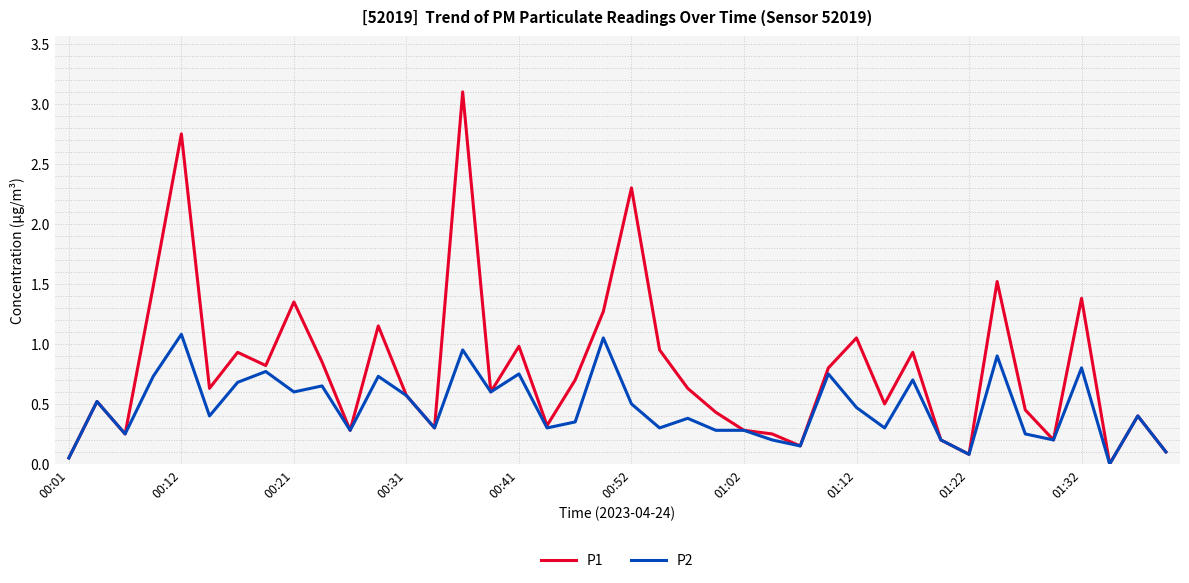

Which series has the widest spread of values?

P1